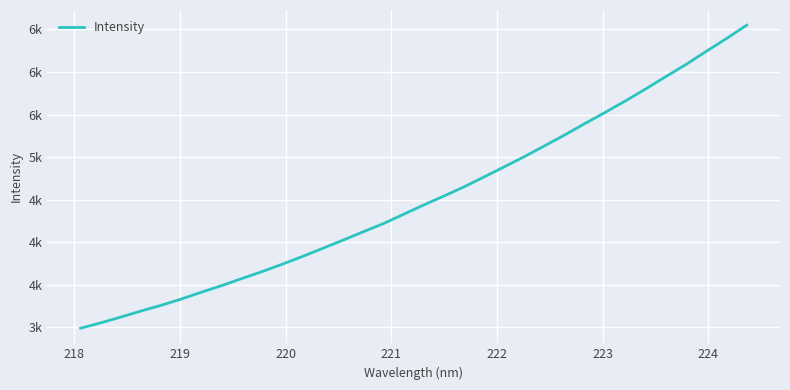

Does the chart have visible grid lines?

Yes